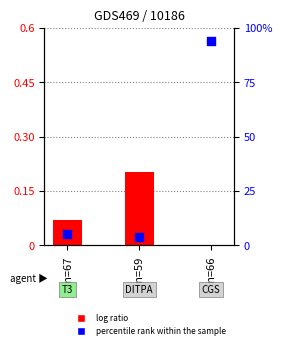

Which series reaches the maximum Y coordinate?

percentile rank within the sample